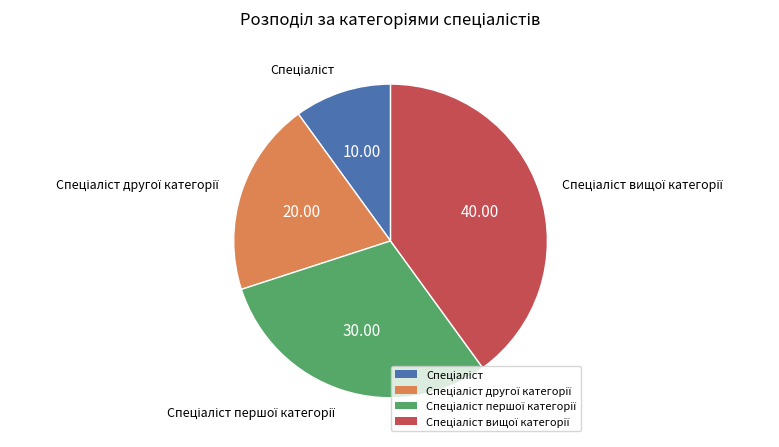

Does any single category account for the majority?

No